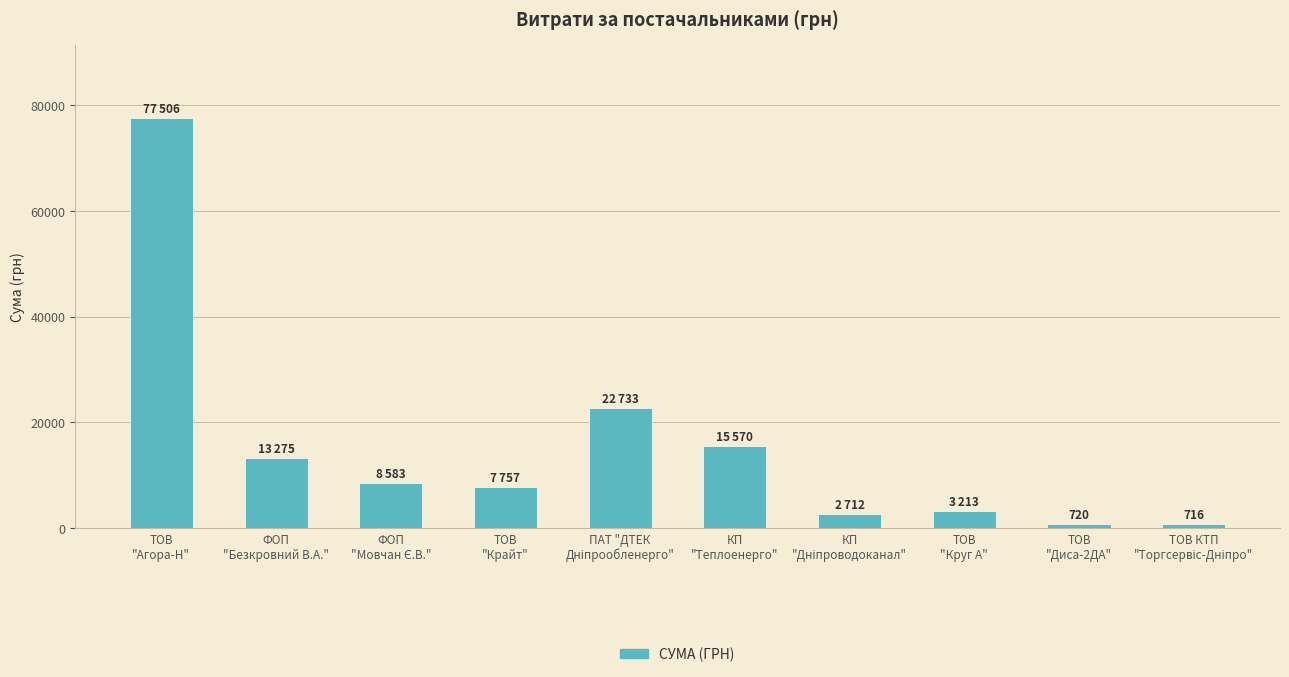

What is the label of the 6th bar from the left?

КП
"Теплоенерго"